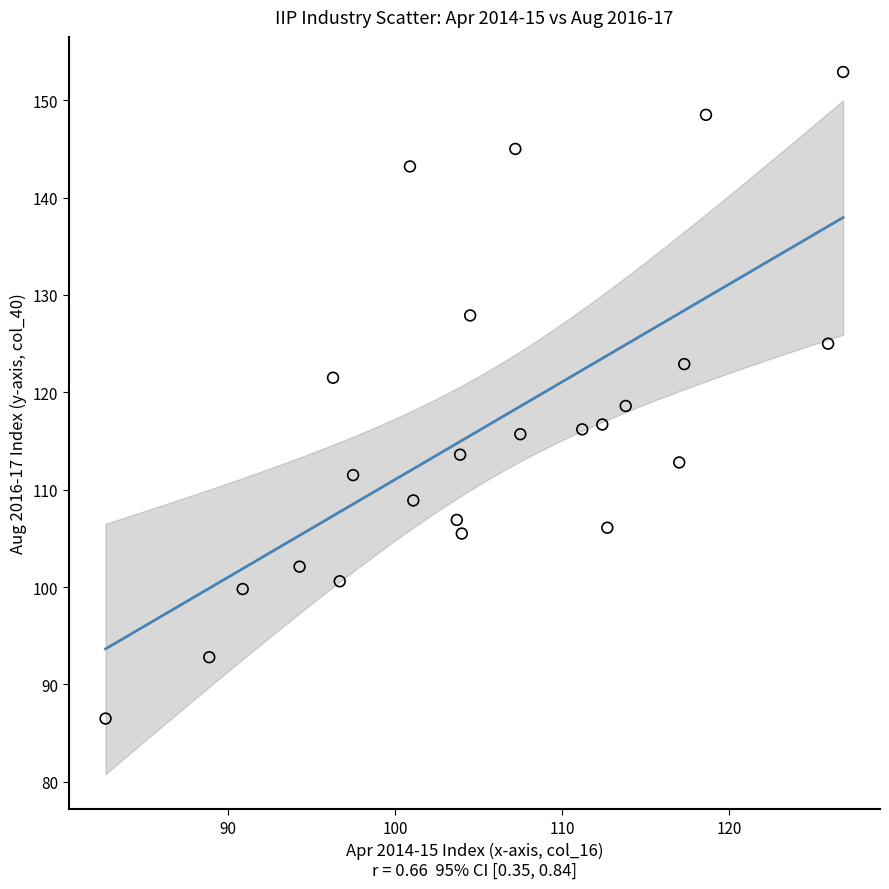

What is the range of Y values (max minus min)?

66.4